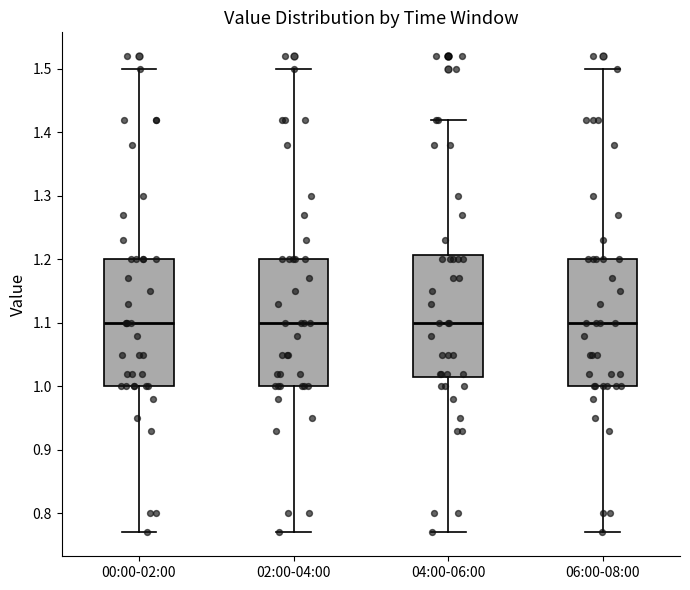

Reading left to right, read every box against the y-axis: the position of its median line, the range the box covers, and the ends of its whiskers. The values are not printed on the chart, so give them approximately, as read against the axis.

00:00-02:00: median 1.10, box 1.00 to 1.20, whiskers 0.77 to 1.50
02:00-04:00: median 1.10, box 1.00 to 1.20, whiskers 0.77 to 1.50
04:00-06:00: median 1.10, box 1.02 to 1.21, whiskers 0.77 to 1.42
06:00-08:00: median 1.10, box 1.00 to 1.20, whiskers 0.77 to 1.50